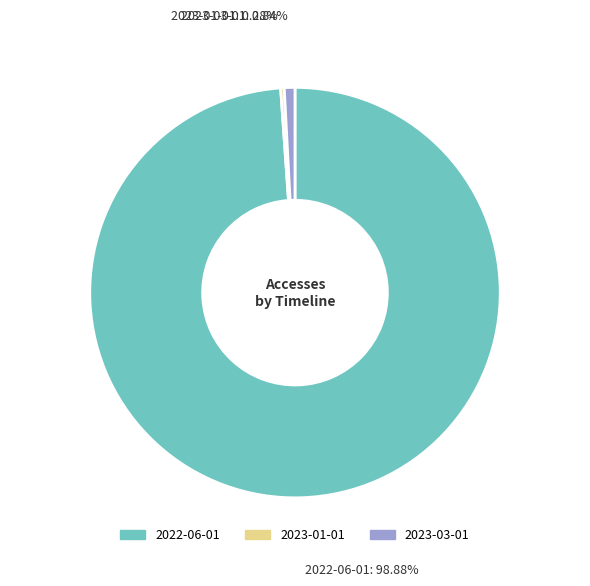

Is it true that 2022-06-01 is 86% of the pie?

False